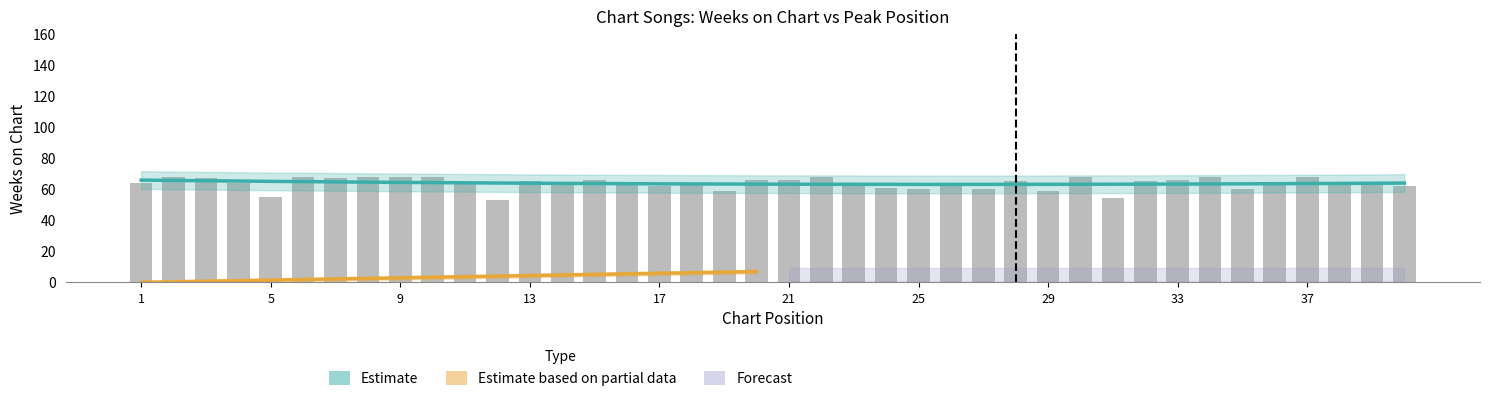

Rank the categories by value from highest to lowest.

2, 6, 8, 9, 10, 22, 30, 34, 37, 3, 7, 15, 20, 21, 33, 13, 28, 32, 1, 4, 11, 14, 16, 23, 39, 18, 26, 36, 38, 17, 40, 24, 25, 27, 35, 19, 29, 5, 31, 12